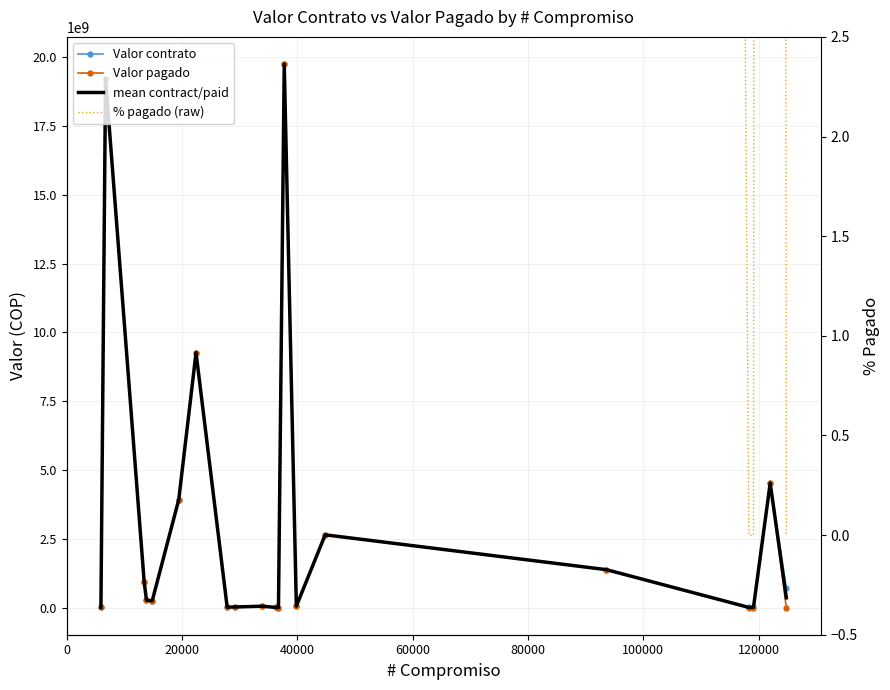

True or false: % pagado (raw) has more than 0 points higher than both neighbors.

True